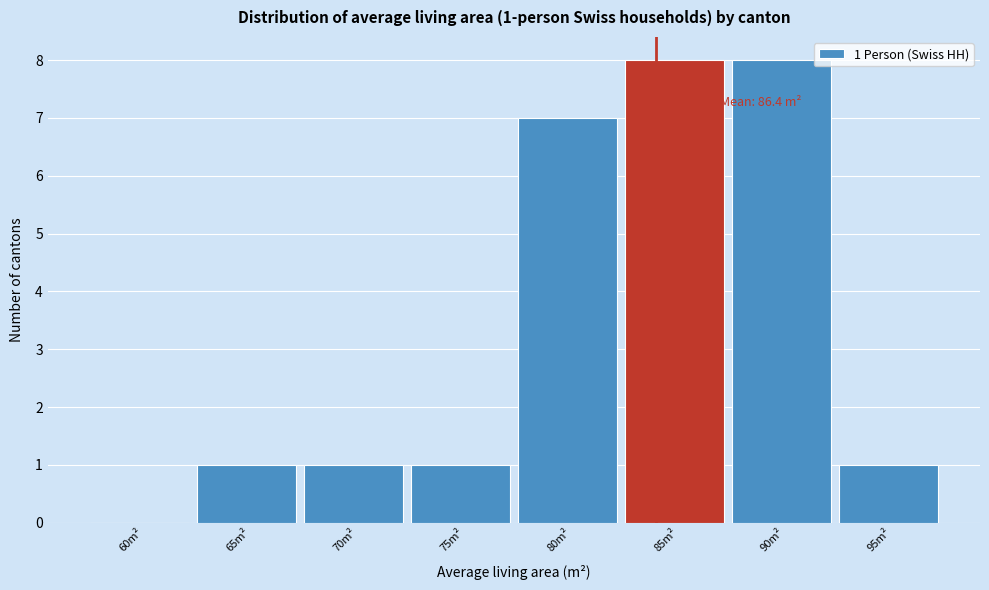

Reading left to right, what are all the values shown in this chart?

60m²=0	65m²=1	70m²=1	75m²=1	80m²=7	85m²=8	90m²=8	95m²=1